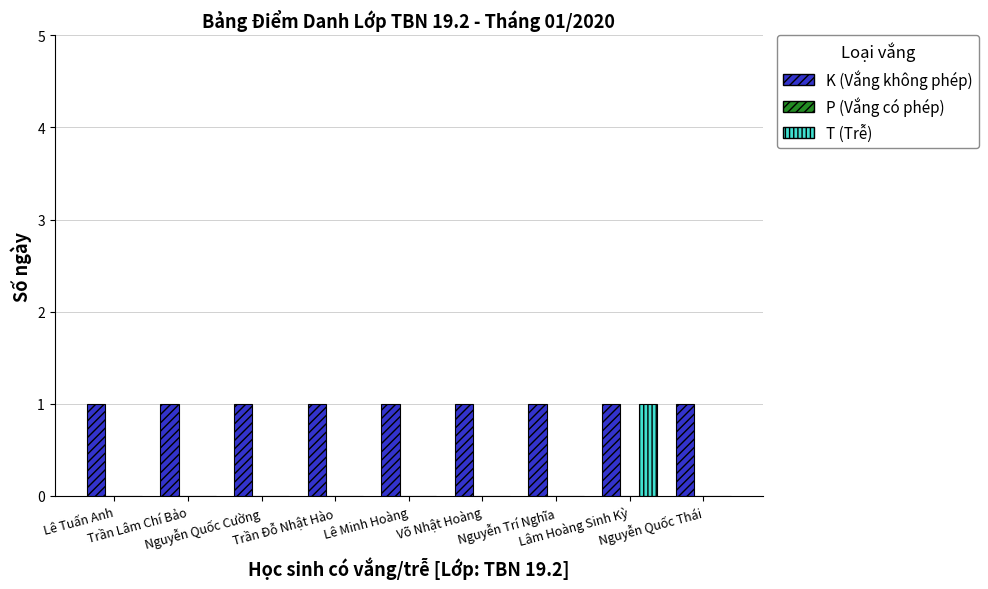

Is the value of K (Vắng không phép) at Nguyễn Quốc Thái greater than the value of T (Trễ) at Nguyễn Trí Nghĩa?

Yes